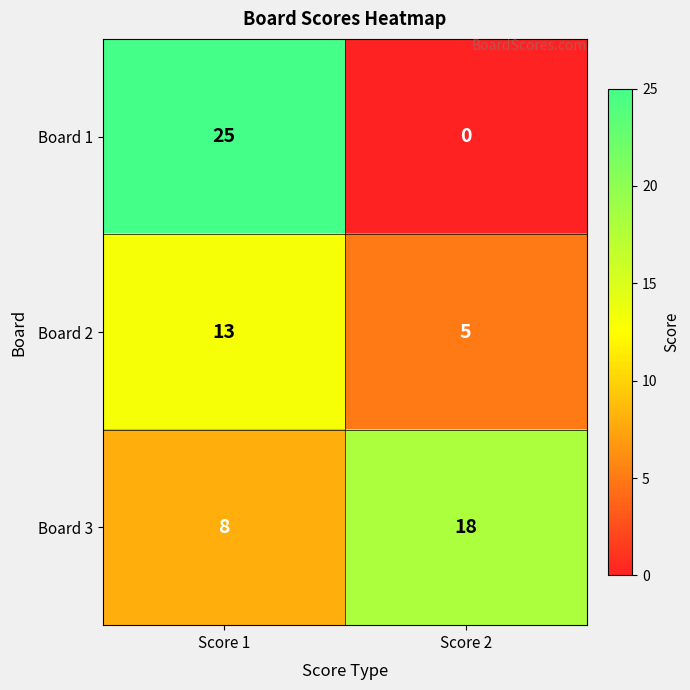

What is the difference between the Board 3 values at Score 2 and Score 1?

10